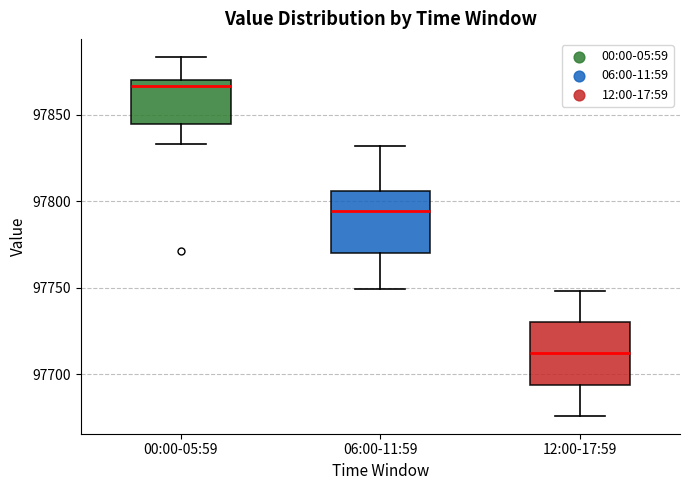

Reading left to right, transcribe this box plot: for each box, give where its median line is, the range the box spans, and where its two whiskers end, as read against the y-axis. The values are not printed on the chart, so give them approximately, as read against the axis.

00:00-05:59: median 97865, box 97845 to 97870, whiskers 97835 to 97885
06:00-11:59: median 97795, box 97770 to 97805, whiskers 97750 to 97830
12:00-17:59: median 97710, box 97695 to 97730, whiskers 97675 to 97750